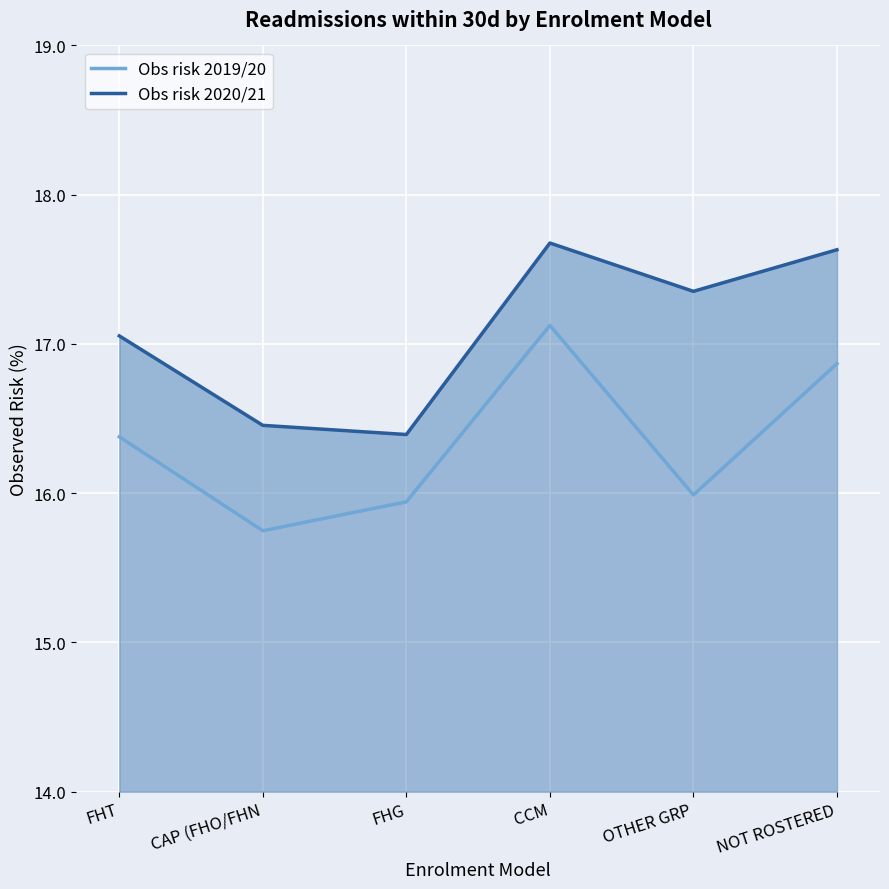

At which label does Obs risk 2019/20 first exceed 16?

FHT